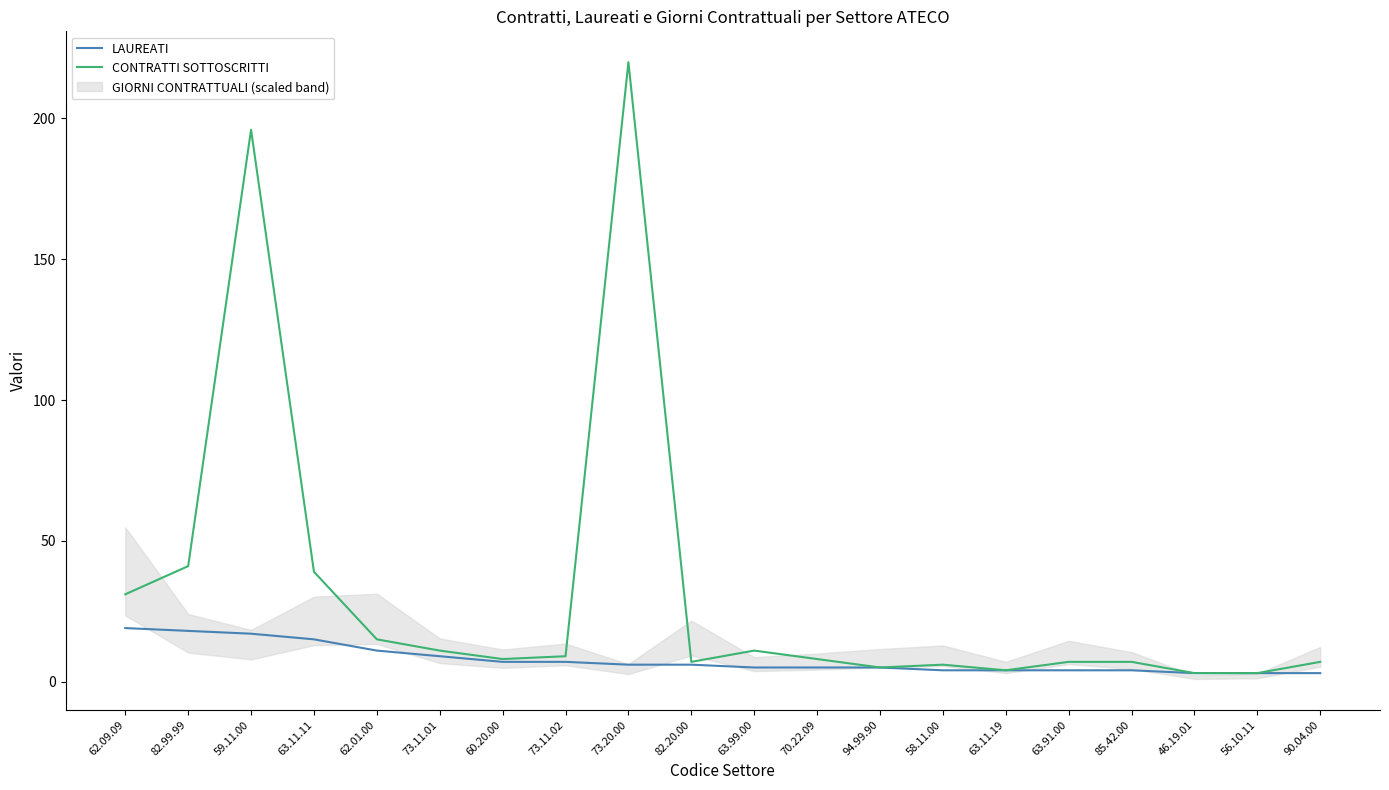

What is the label of the 19th point from the left?

56.10.11